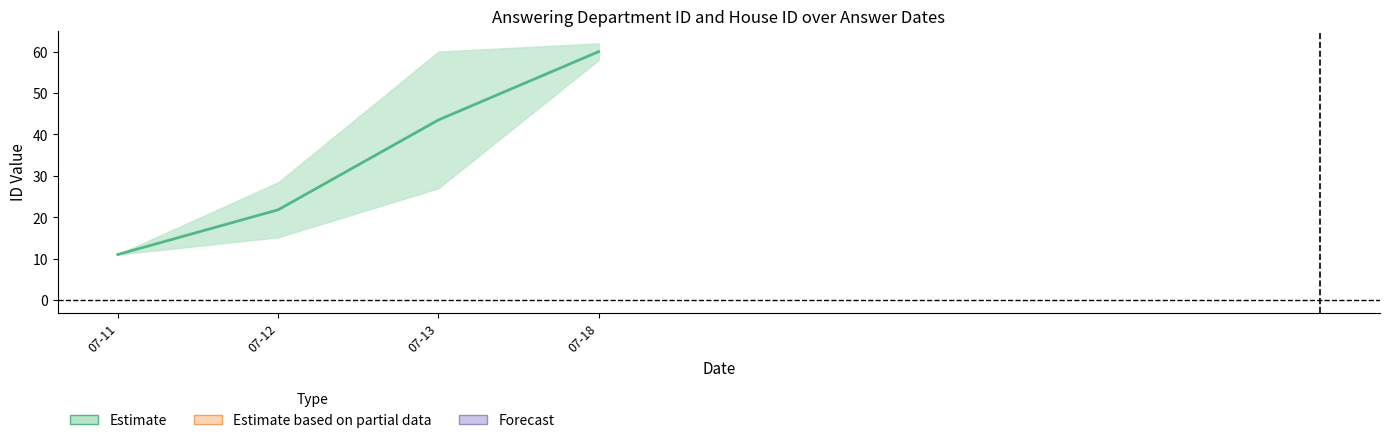

What is the difference between the second highest and second lowest values?

21.7